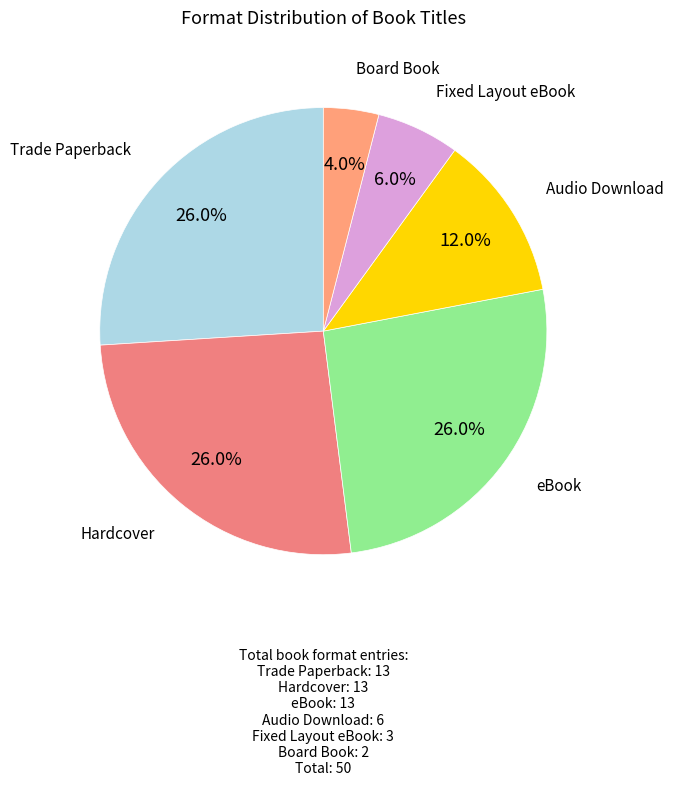

Which category has the smallest portion of the pie?

Board Book